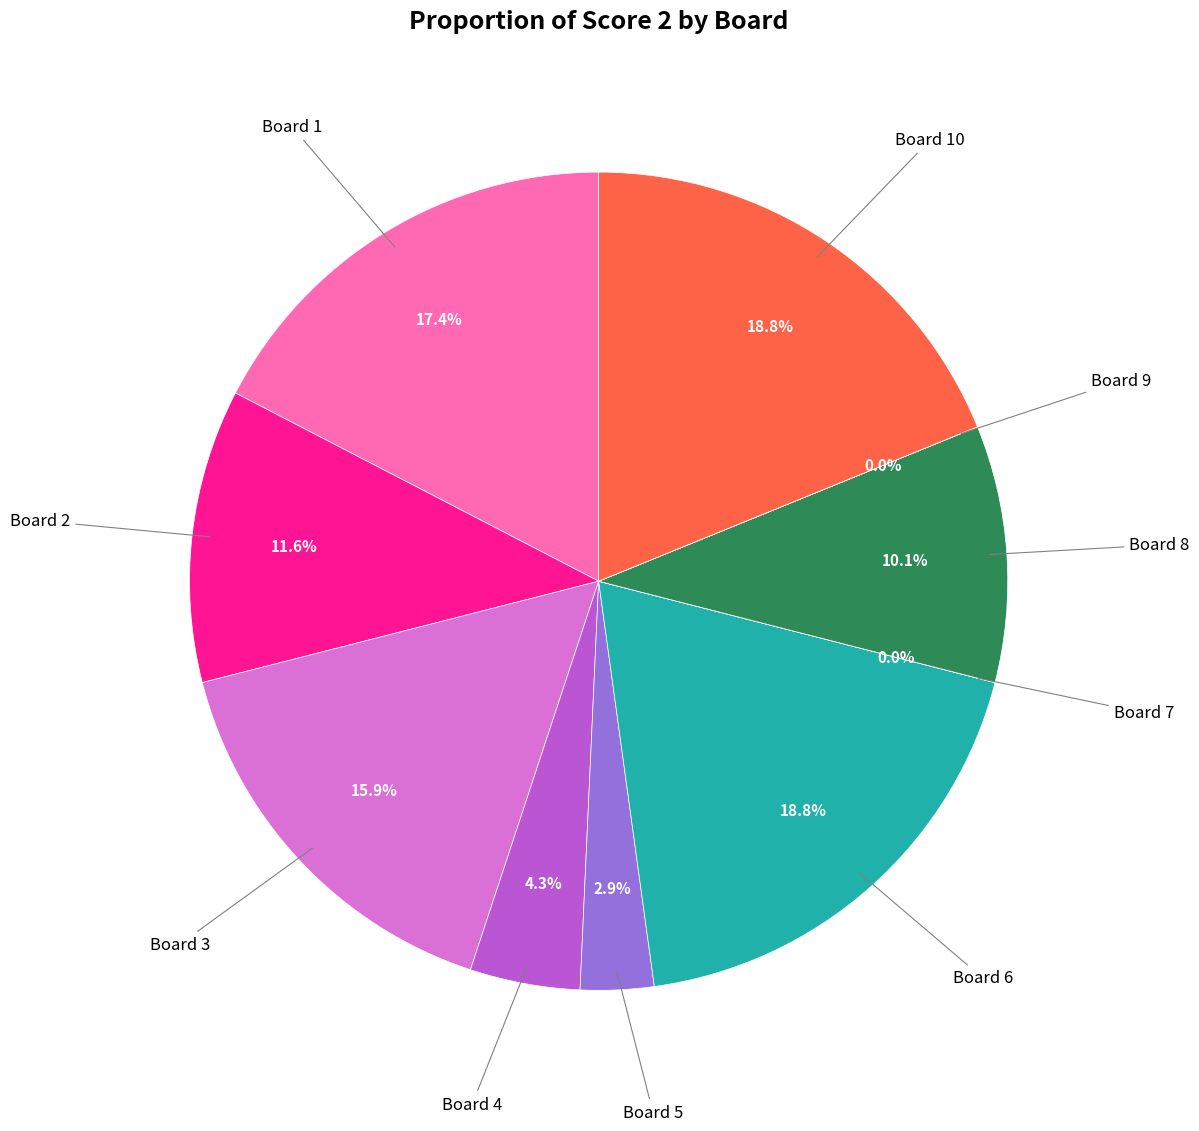

Is there any slice that represents more than half of the pie?

No